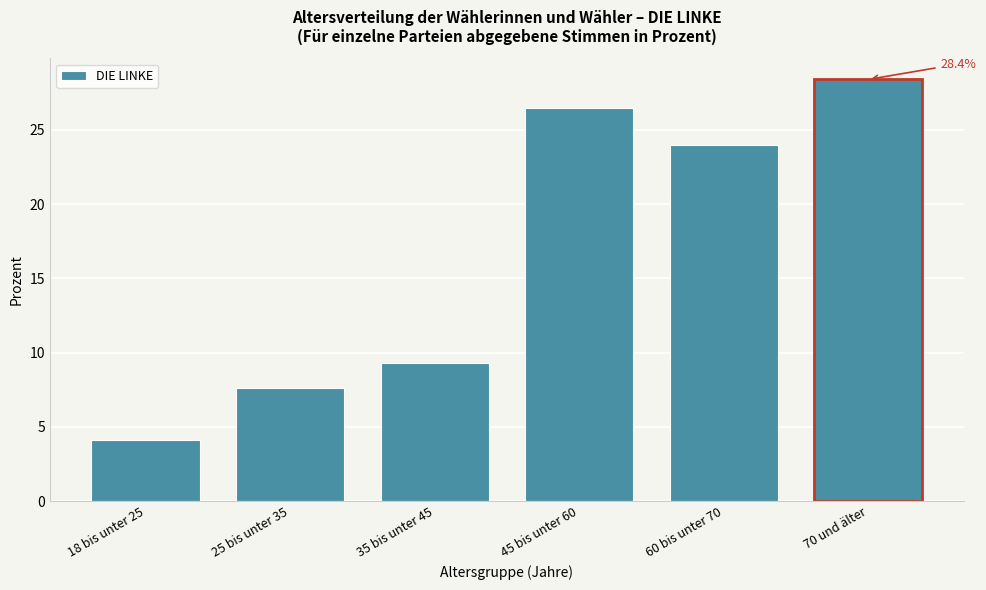

Reading left to right, extract all data points from this chart.

4.1	7.6	9.3	26.5	24.0	28.4